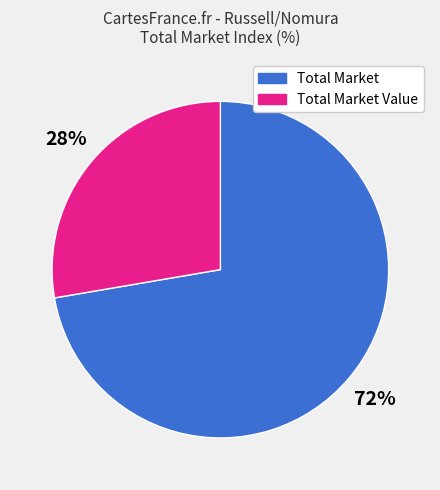

True or false: Total Market accounts for 72% of the total.

True